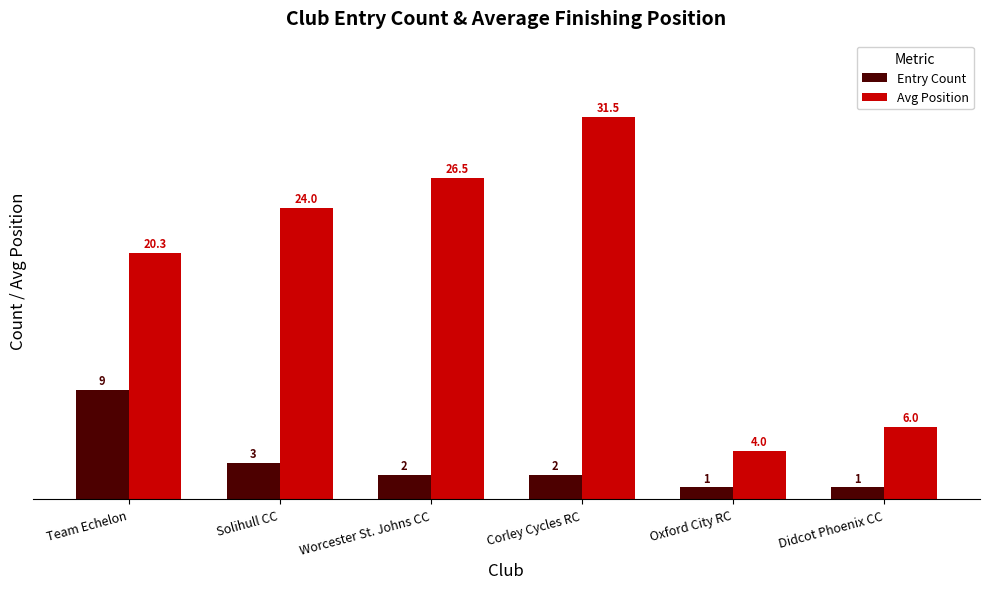

What is the difference between the Avg Position values at Worcester St. Johns CC and Oxford City RC?

22.5